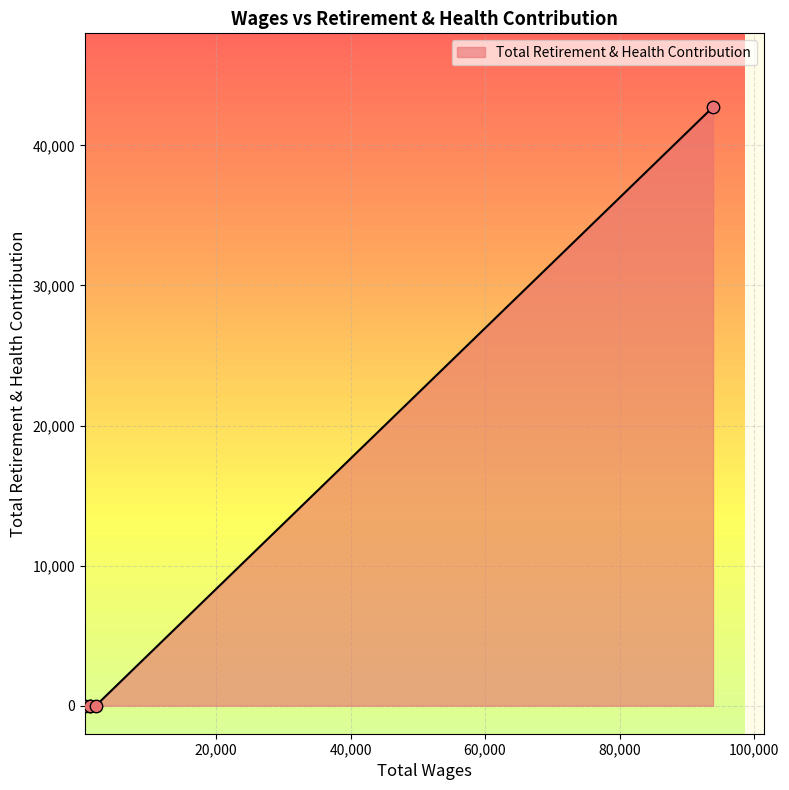

What is the change in value from 93907.0 to 568.0?

-42736